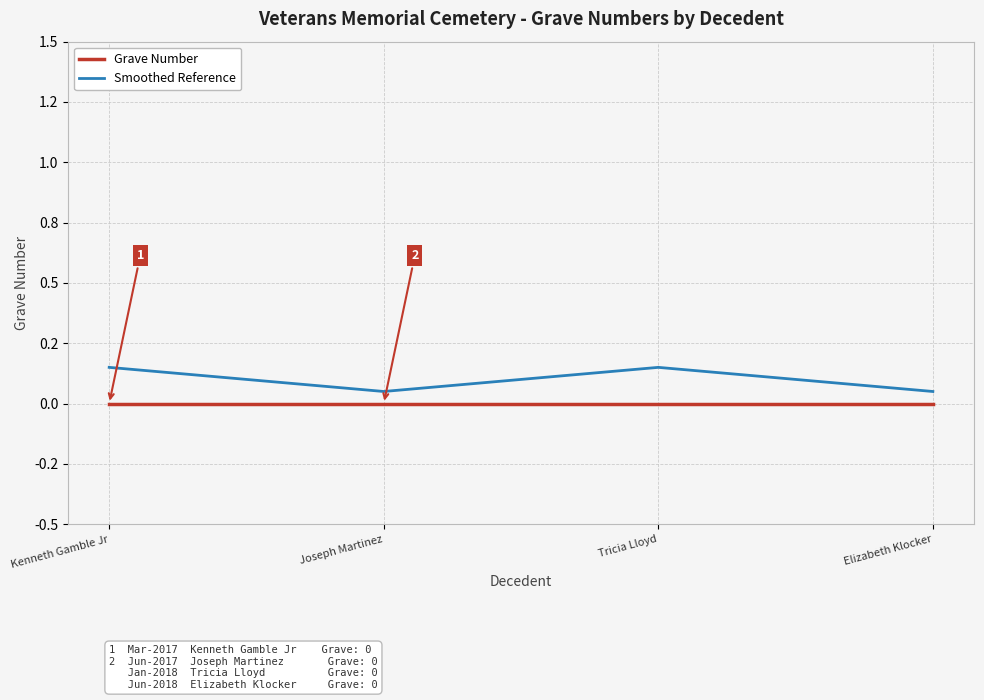

Rank the series at Joseph Martinez from lowest to highest value.

Grave Number, Smoothed Reference